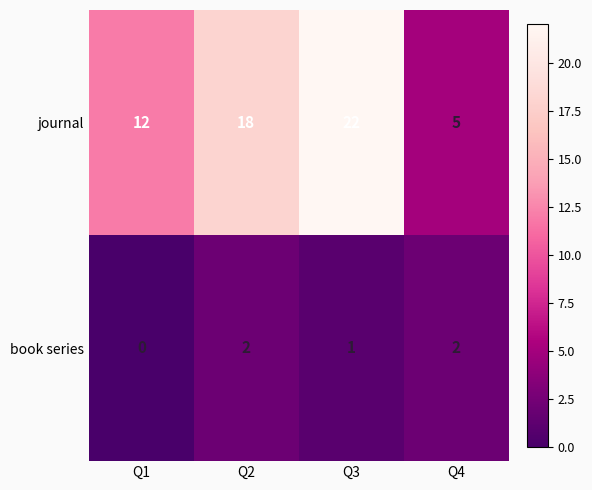

At which category does the chart reach its minimum across all series?

Q1